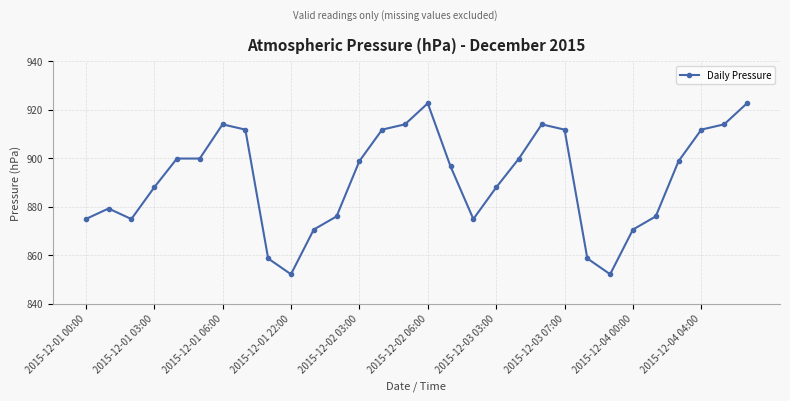

True or false: the data has more than 2 interior local peaks.

True